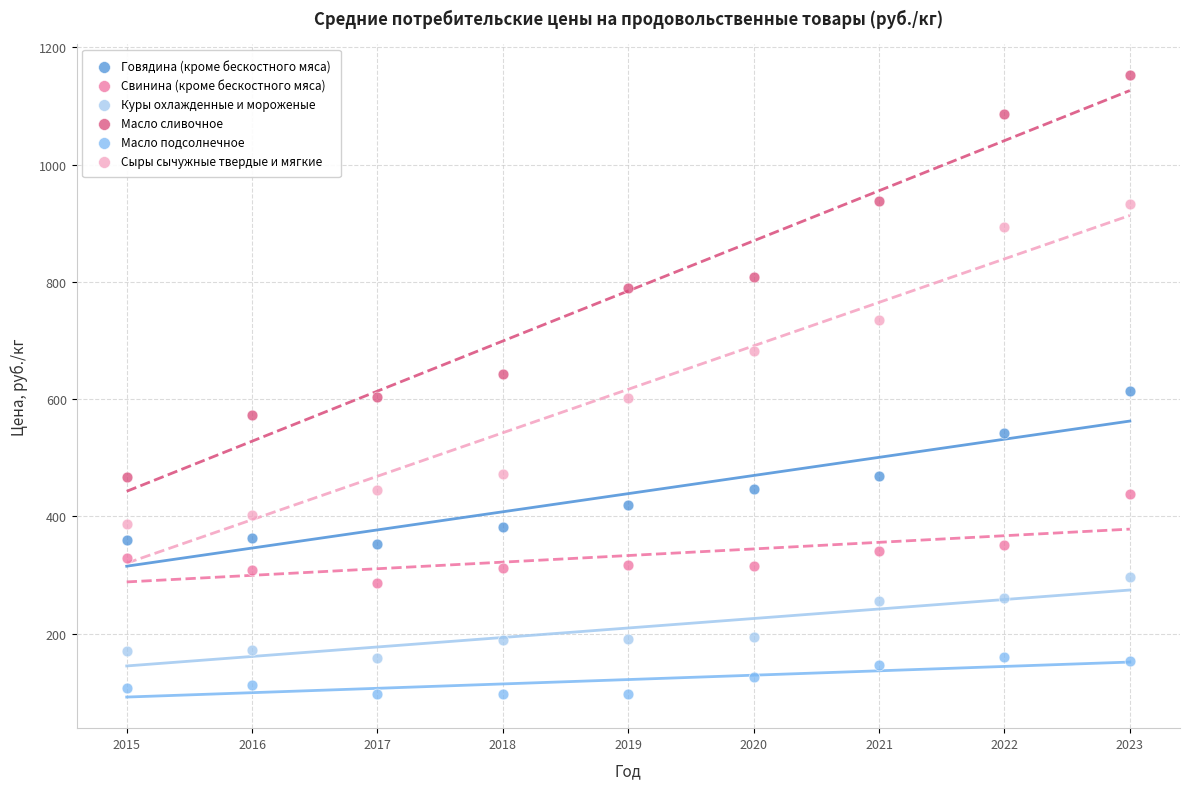

What are all the series names shown in the legend?

Говядина (кроме бескостного мяса), Свинина (кроме бескостного мяса), Куры охлажденные и мороженые, Масло сливочное, Масло подсолнечное, Сыры сычужные твердые и мягкие